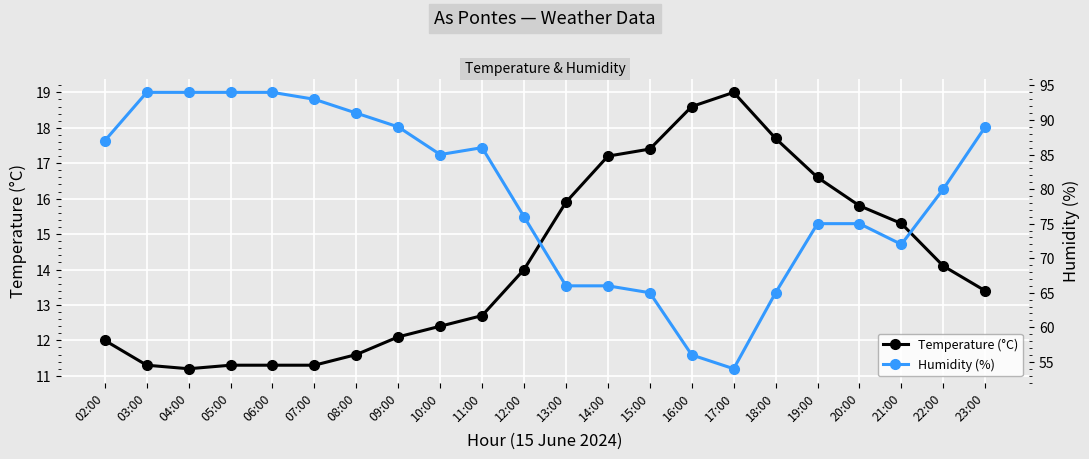

Read the Temperature (°C) value at 04:00.

11.2